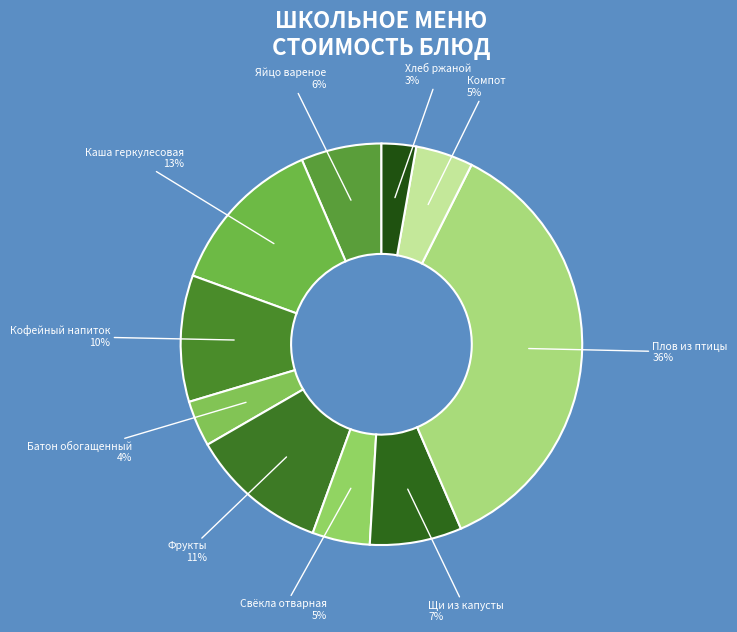

Is there any slice that represents more than half of the pie?

No